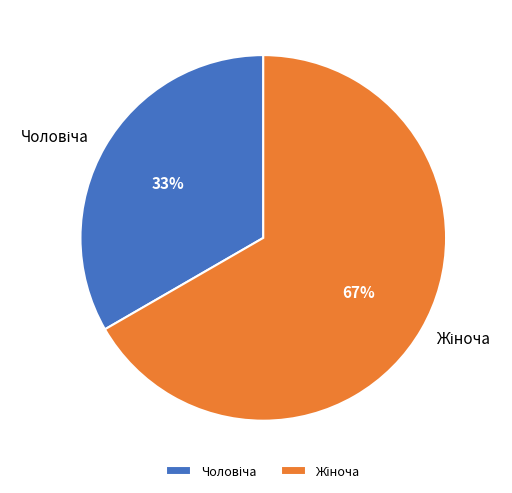

Is there a majority slice in this chart?

Yes